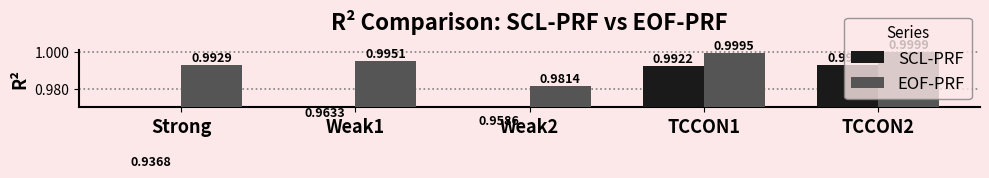

How many bars are there in each group?

2